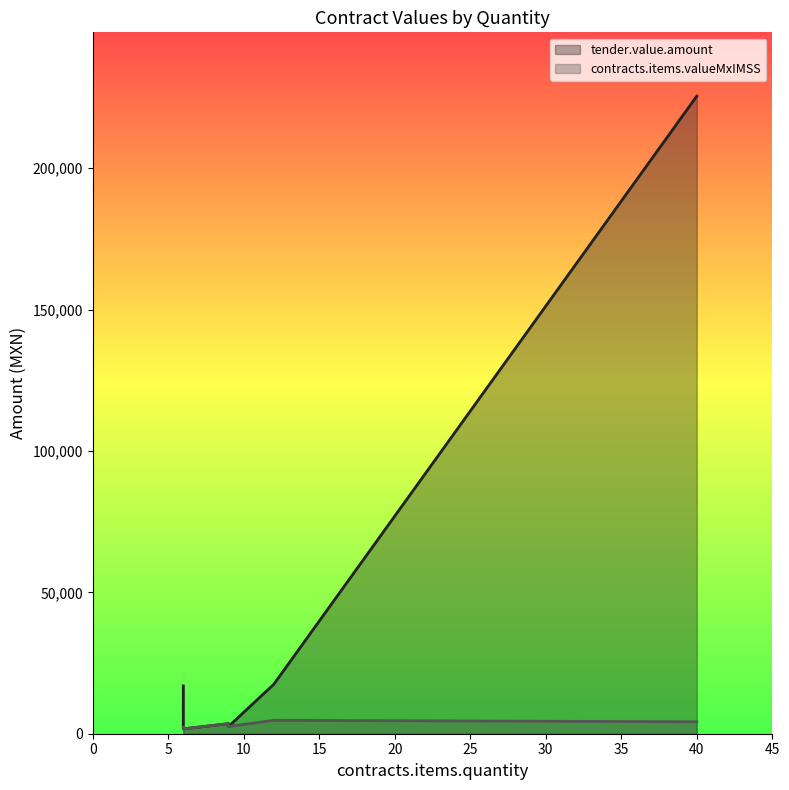

What is the label of the 3rd point from the right?

9